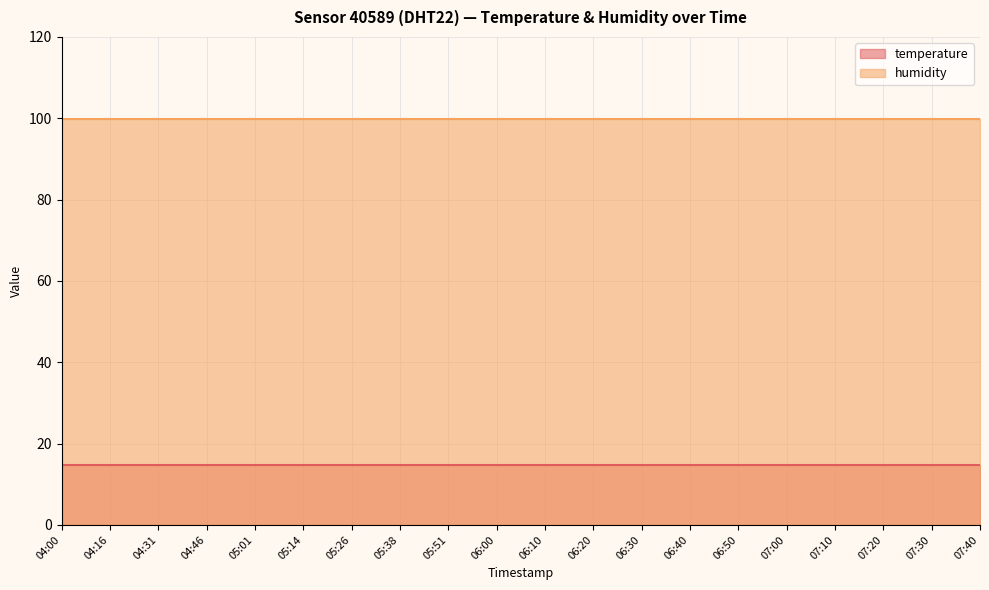

What is the sum of the temperature values at 05:38 and 06:00?

29.4